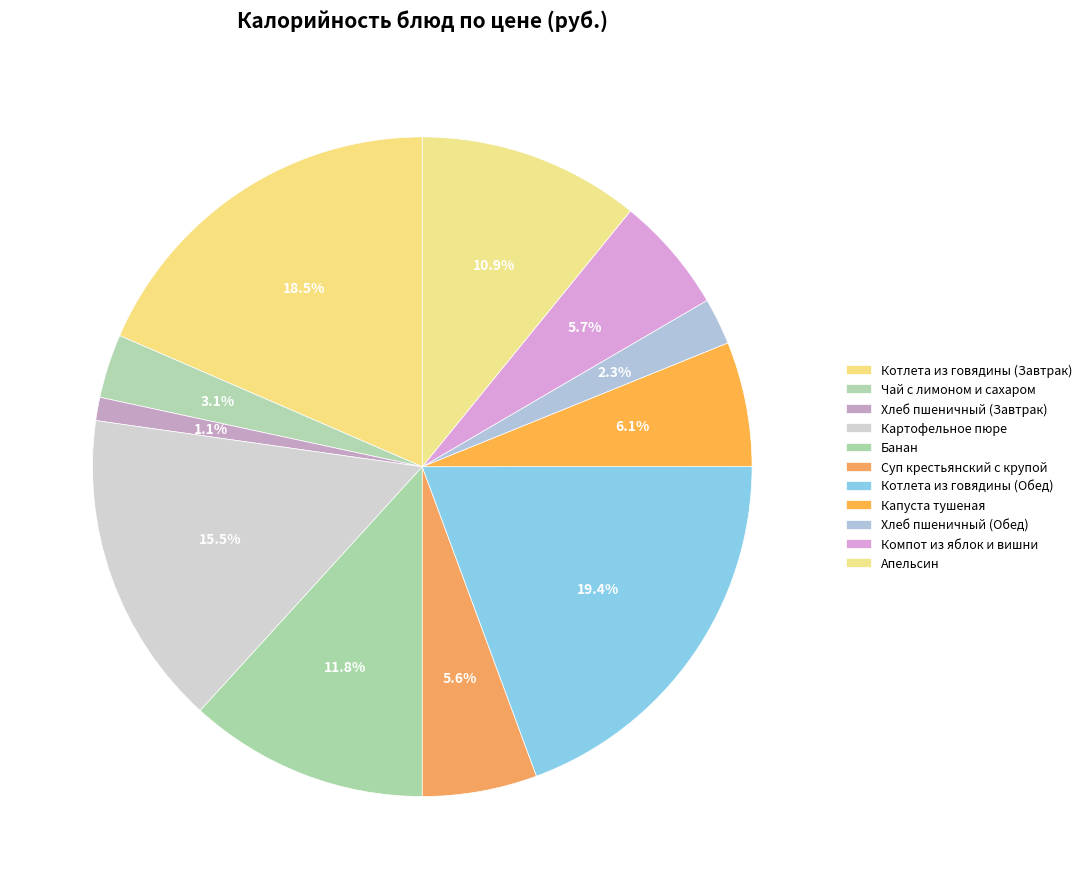

To the nearest percent, what portion does Апельсин represent?

11%